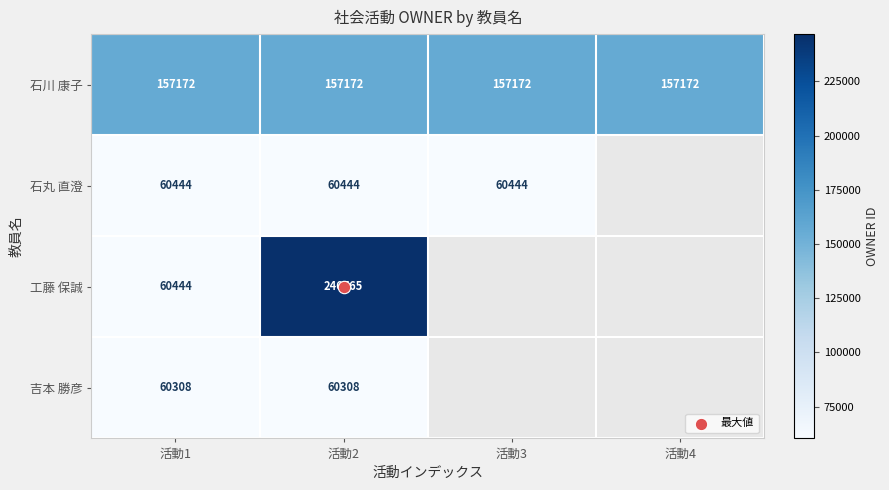

How many distinct data groups are displayed?

4